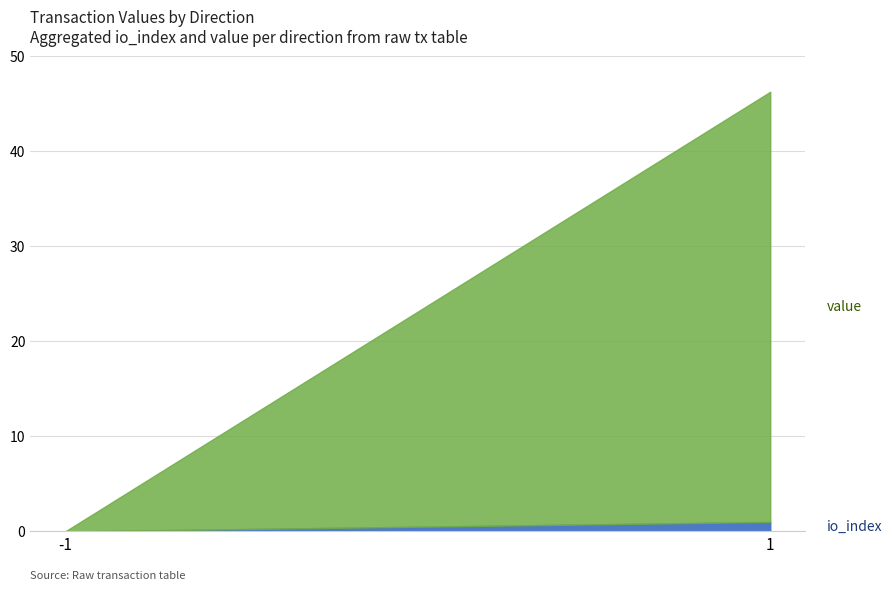

Which series has the largest range (max minus min)?

value